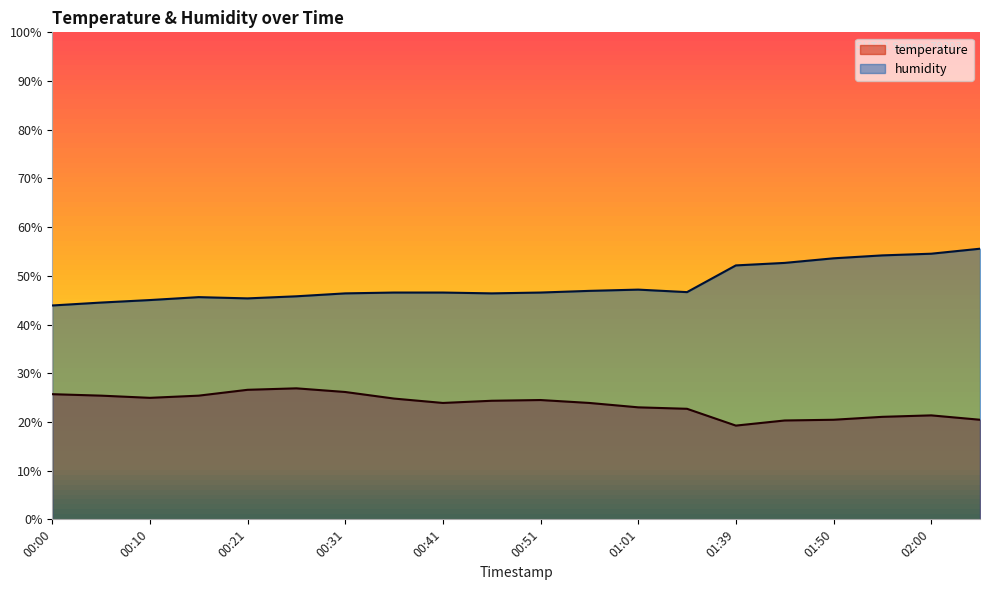

At which label does humidity reach its minimum?

00:00